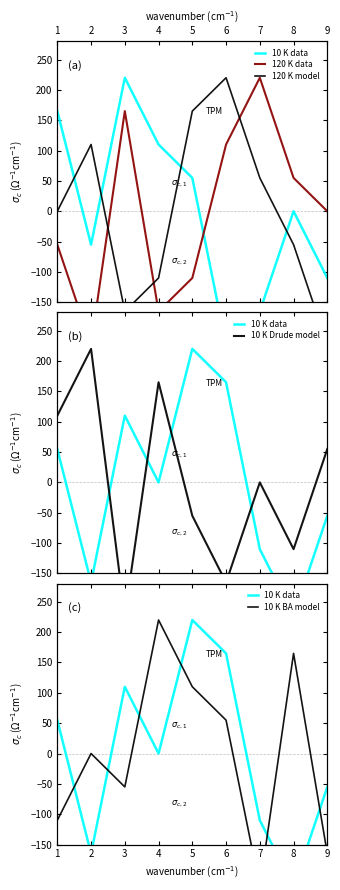

What is the spread (max minus min) of values at 9?

275